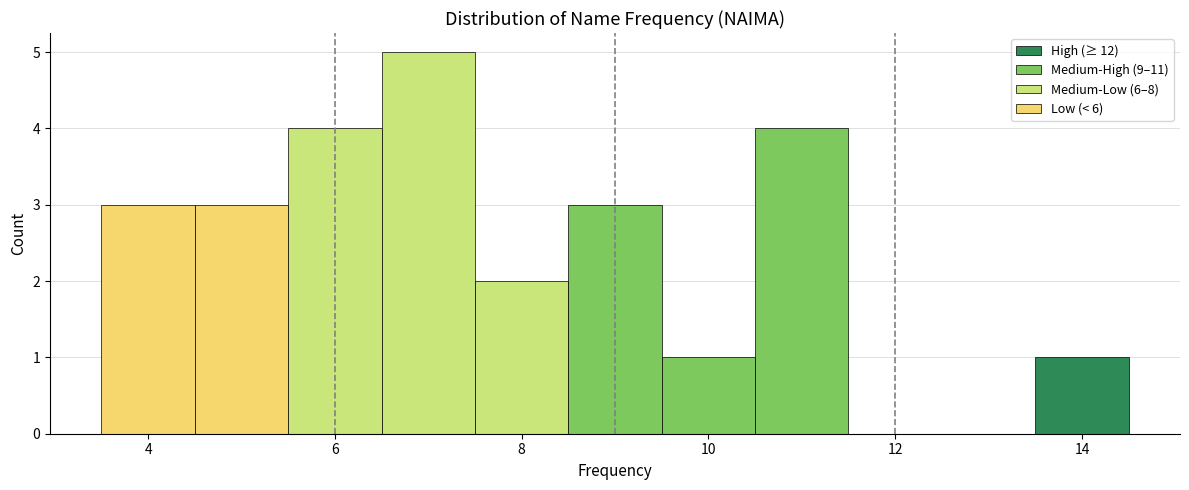

Reading left to right, list every bar in this chart as the range it spans on the x-axis followed by its height. Neither the bar edges nor the heights are printed on the chart, so give them approximately, as read against the axes.

3.5 to 4.5: 3
4.5 to 5.5: 3
5.5 to 6.5: 4
6.5 to 7.5: 5
7.5 to 8.5: 2
8.5 to 9.5: 3
9.5 to 10.5: 1
10.5 to 11.5: 4
11.5 to 12.5: 0
12.5 to 13.5: 0
13.5 to 14.5: 1